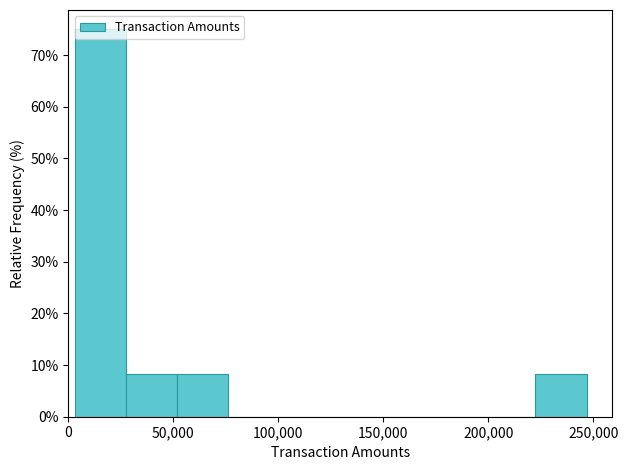

What is the height of the bar covering 50000 to 75000 on the x-axis? Neither the bar edges nor the heights are printed on the chart, so give them approximately, as read against the axes.

8